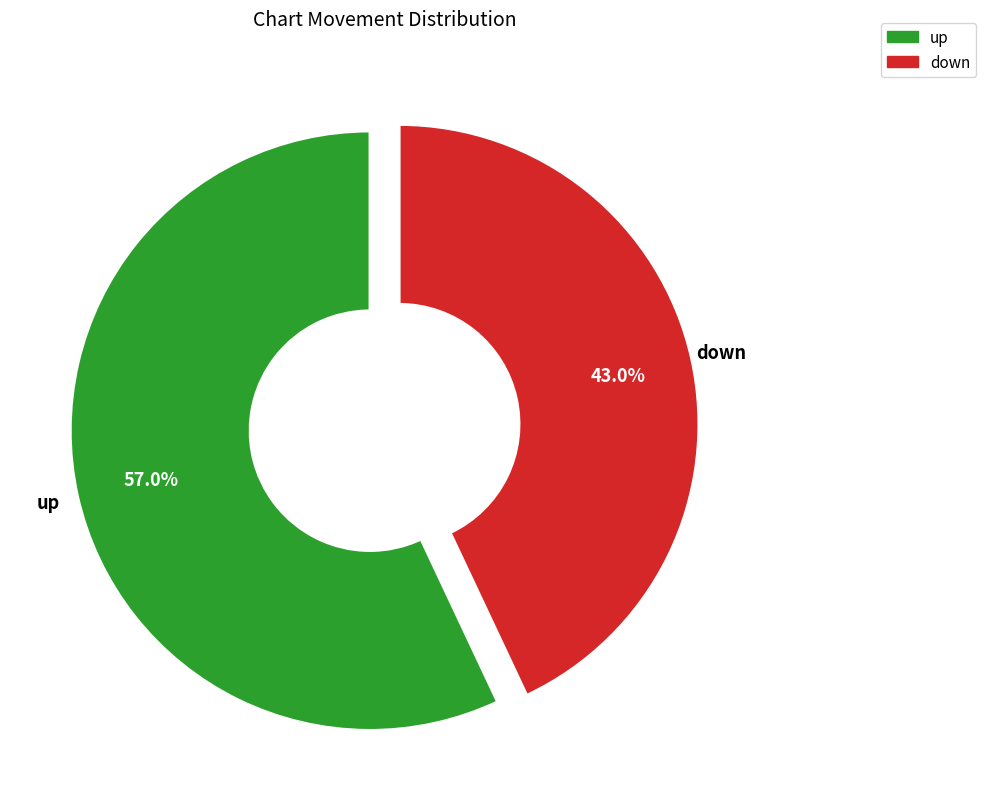

Does down represent more than half of the total?

No